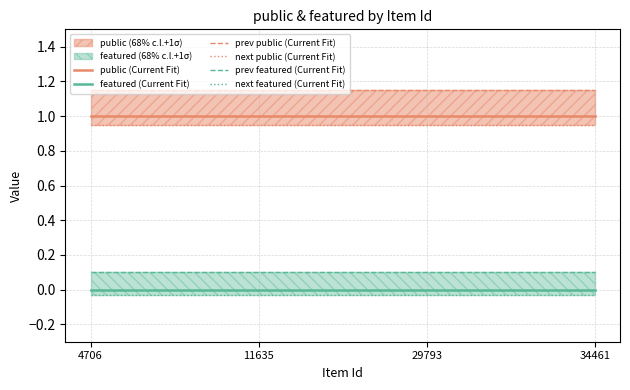

True or false: prev public (Current Fit) and next featured (Current Fit) cross at least once.

False